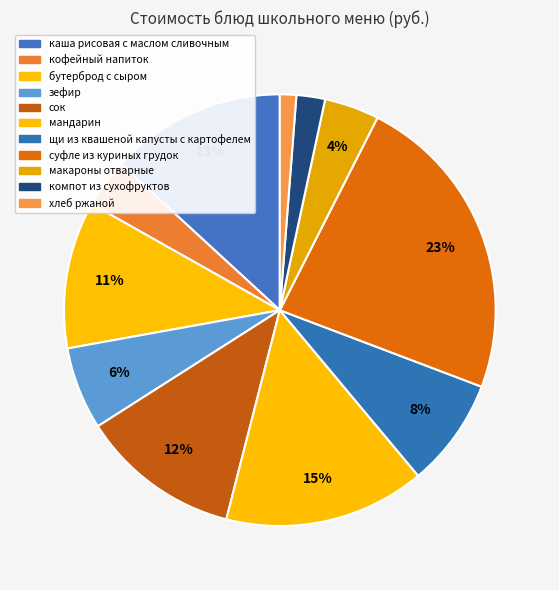

Does any single category account for the majority?

No